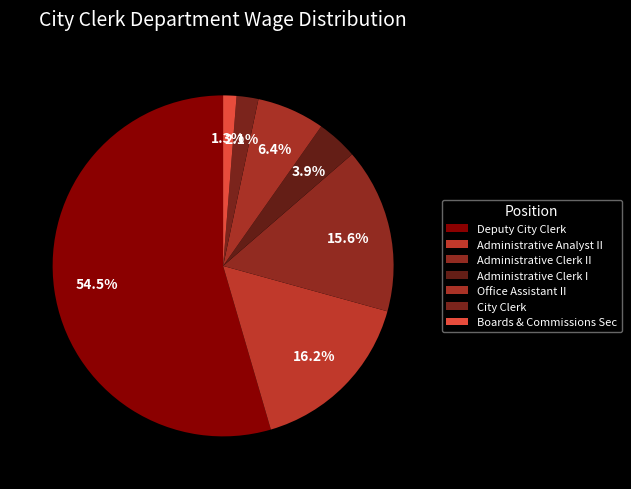

How much of the chart is everything except Administrative Clerk I?

96.1%